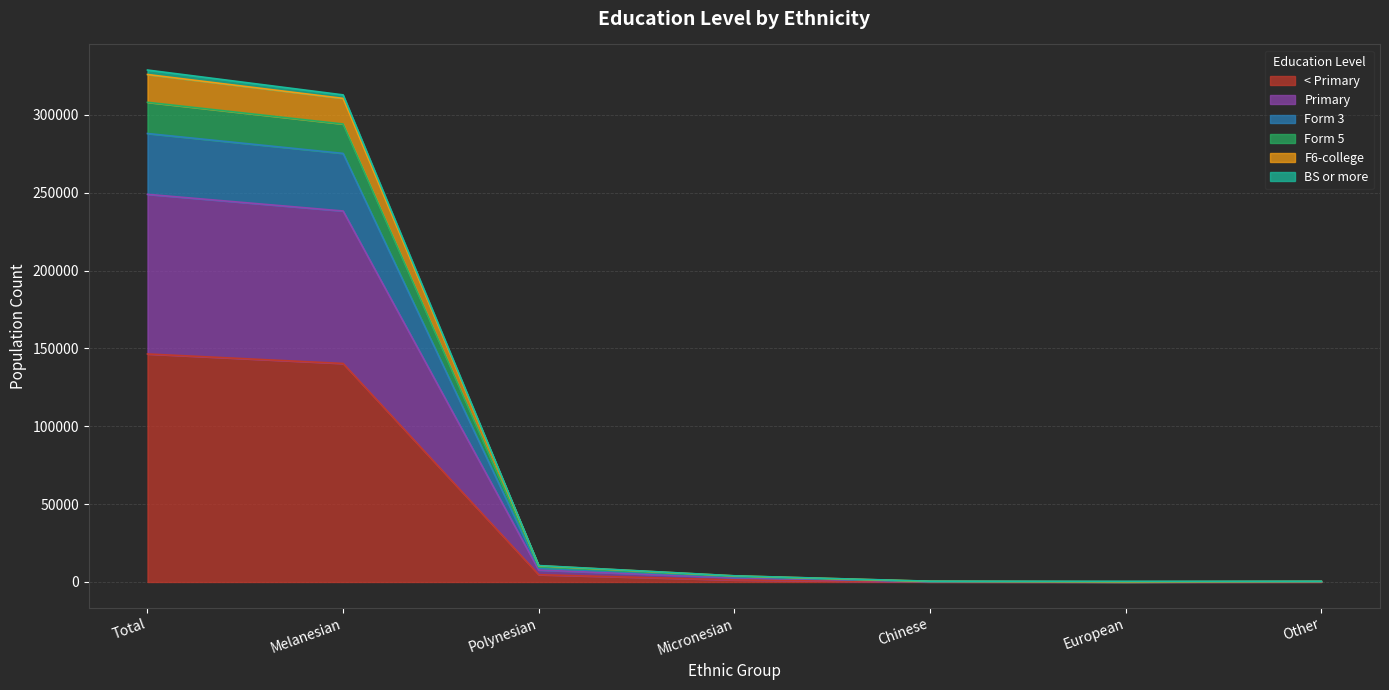

True or false: F6-college and BS or more intersect in this chart.

False